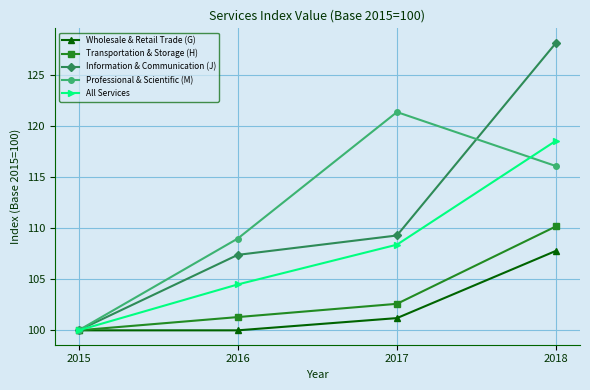

What is the sum of all Information & Communication (J) values?

444.9